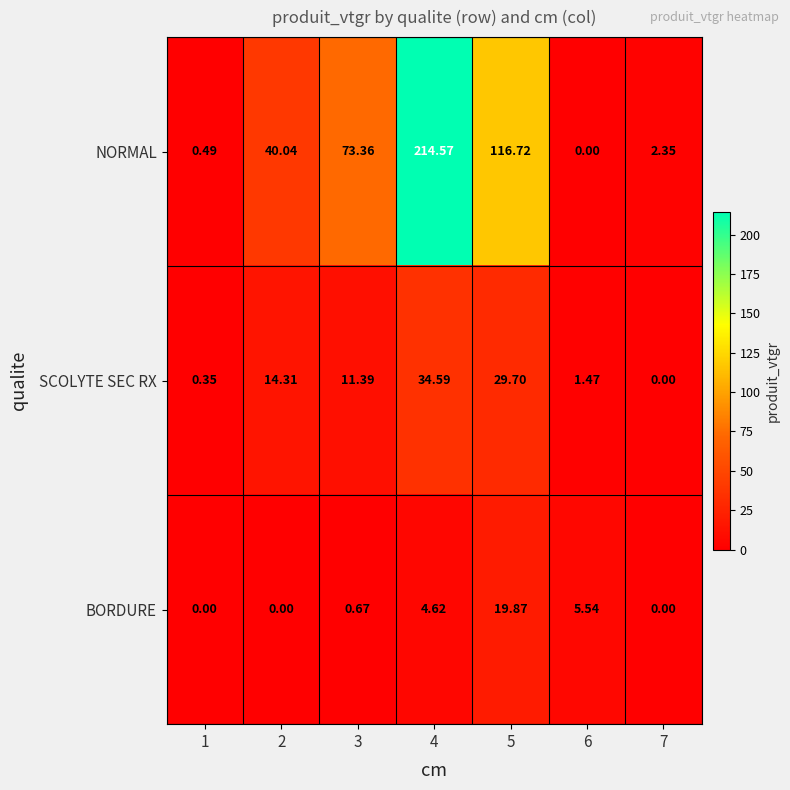

Which series has the widest spread of values?

NORMAL